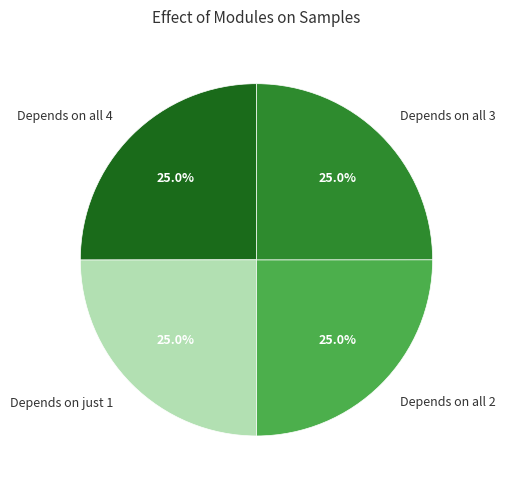

Is there a majority slice in this chart?

No